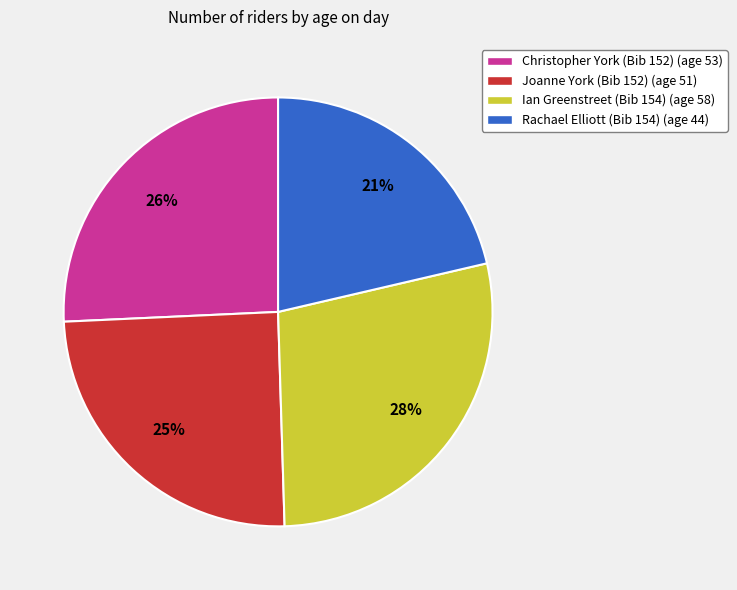

Does any single category account for the majority?

No